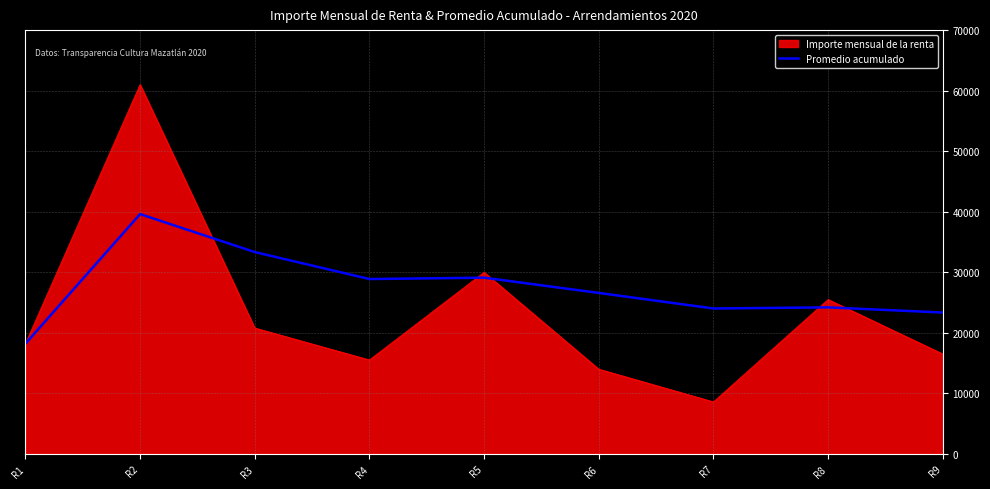

List the series in order of their overall mean, lowest first.

Importe mensual de la renta, Promedio acumulado